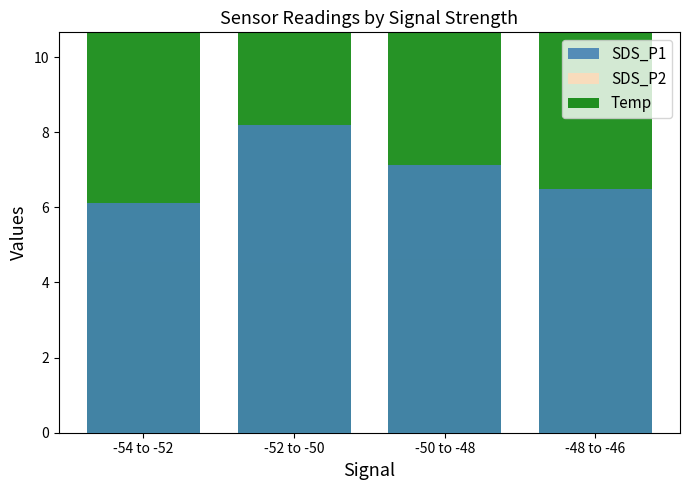

Where is SDS_P2 nearest to the value 4?

-52 to -50